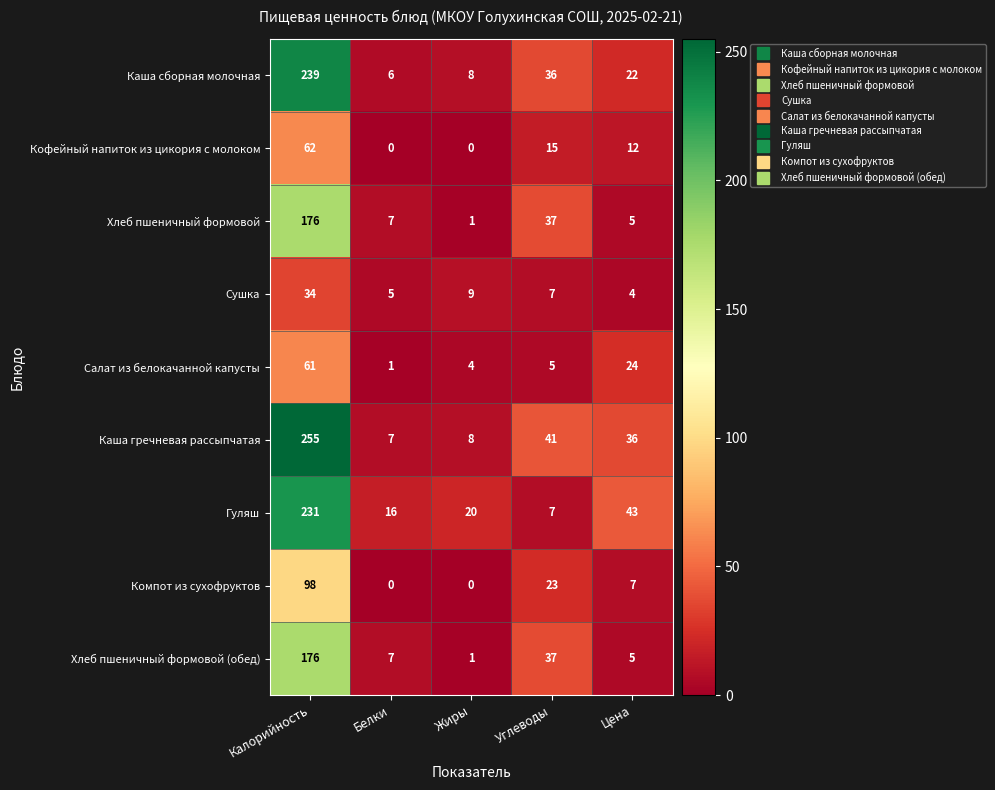

At which label does Хлеб пшеничный формовой (обед) first exceed 7?

Калорийность